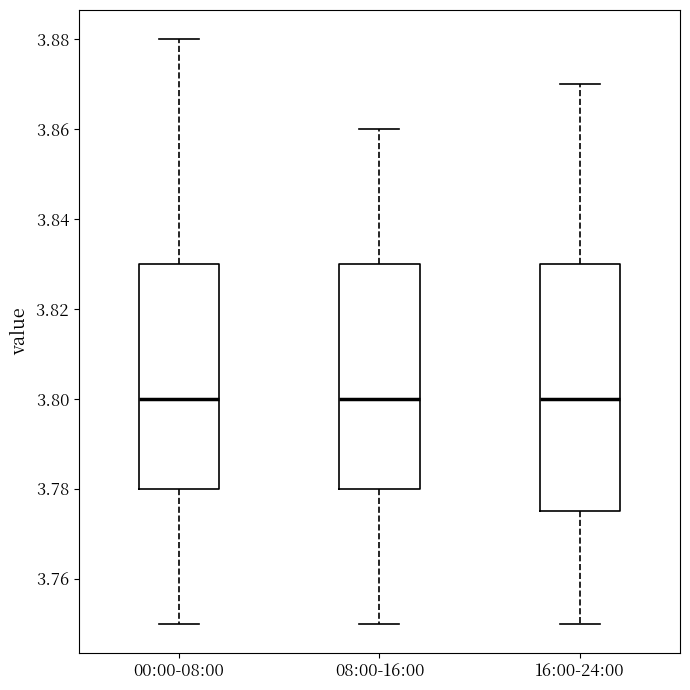

Which box is the tallest, from its lower edge to its upper edge?

16:00-24:00